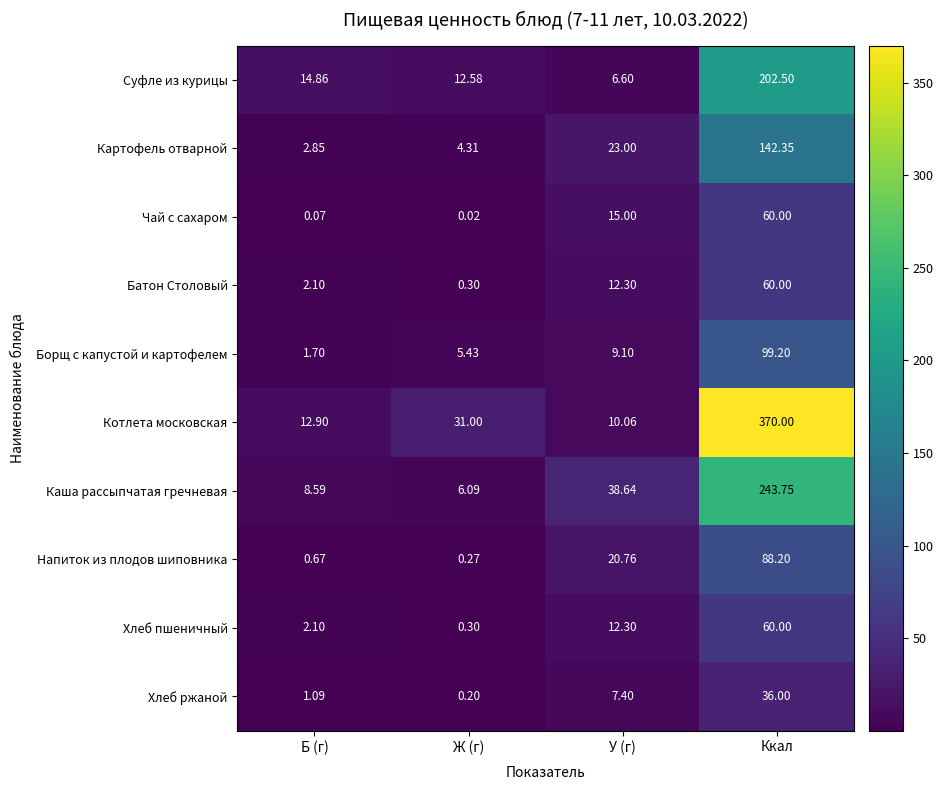

Which series has the widest spread of values?

Котлета московская